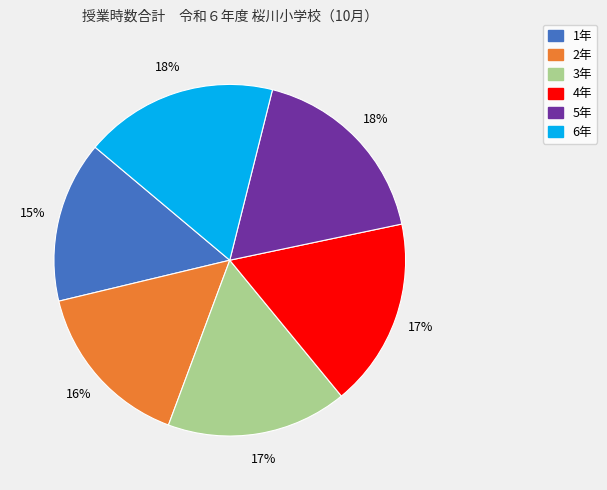

Combined, do 2年 and 4年 account for over 50%?

No